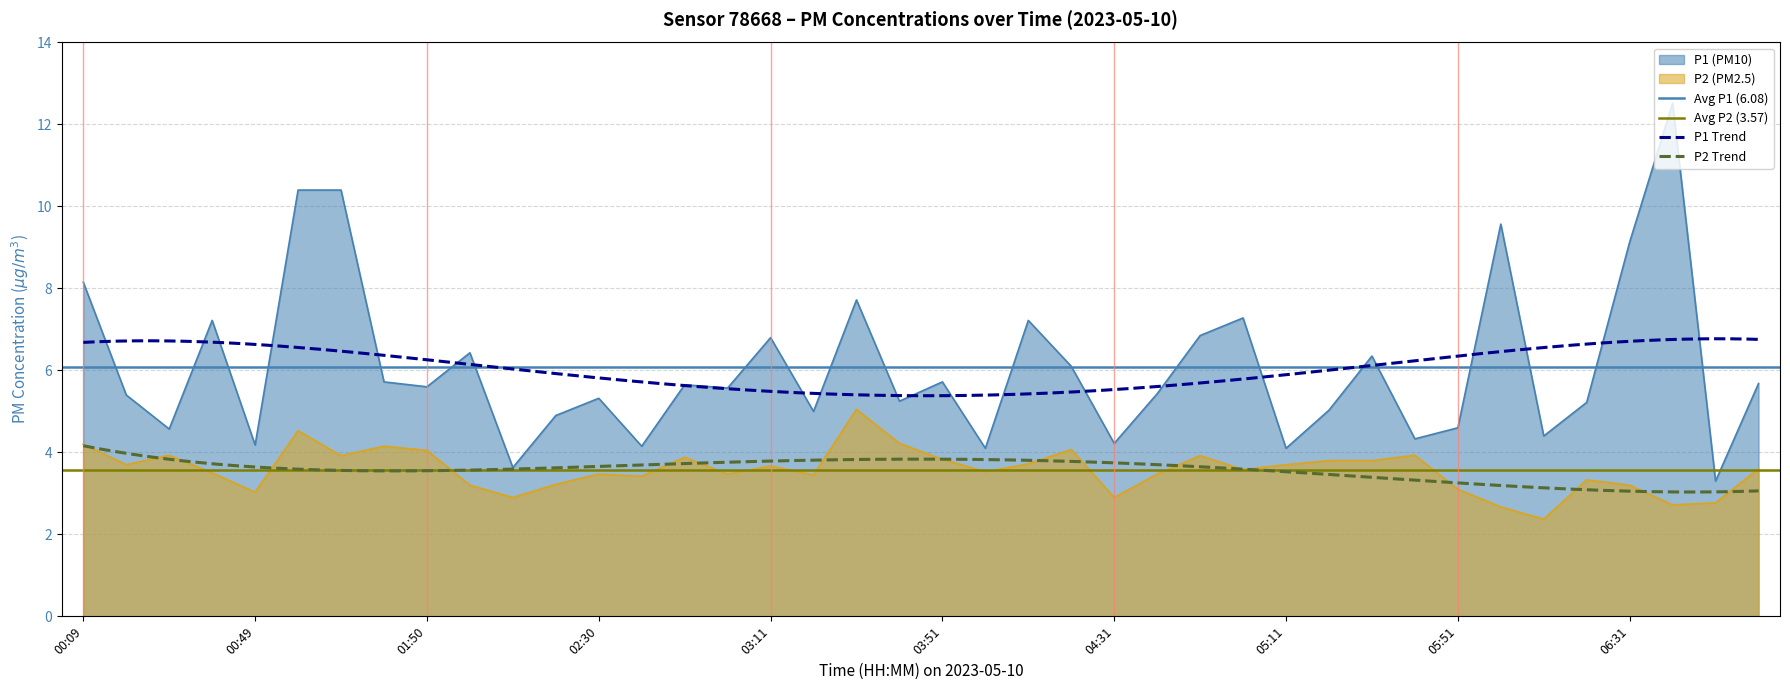

Which series changed the most between 03:41 and 04:31?

P2